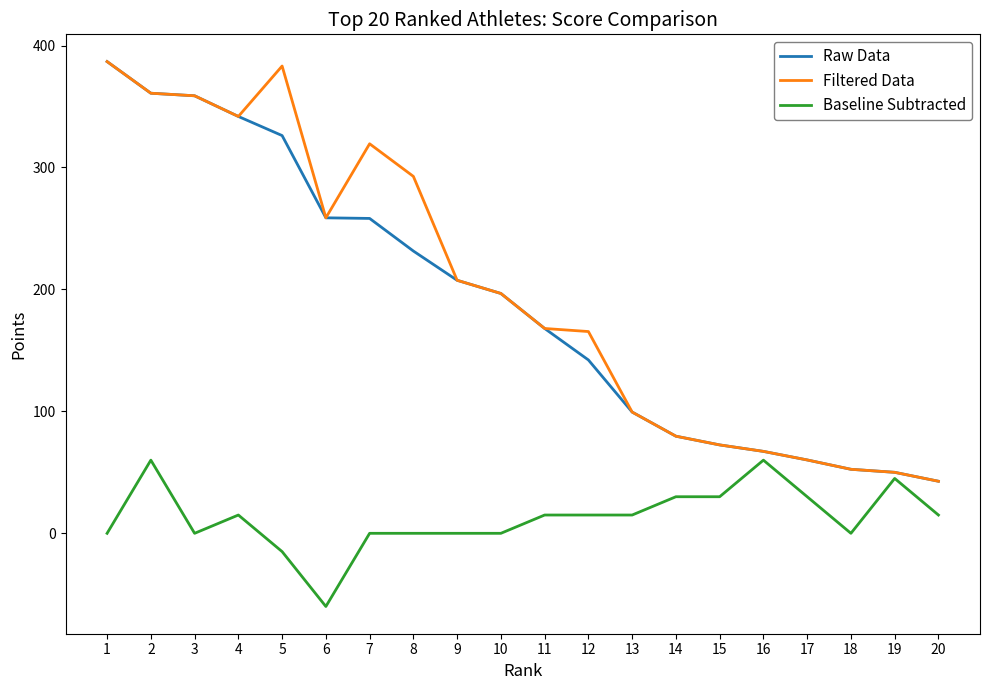

What is the difference between the highest and lowest values at 6?

318.7